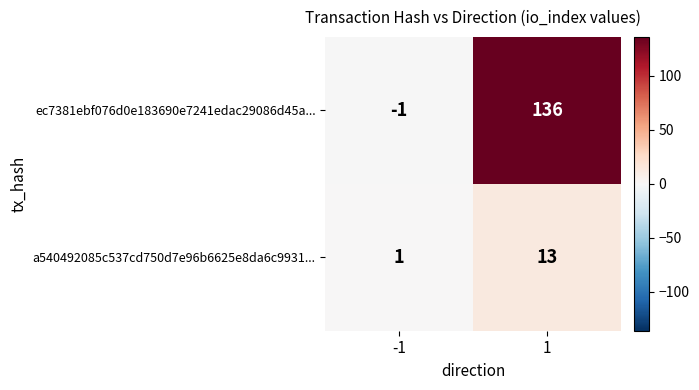

Rank the series by their average value, from lowest to highest.

a540492085c537cd750d7e96b6625e8da6c9931..., ec7381ebf076d0e183690e7241edac29086d45a...